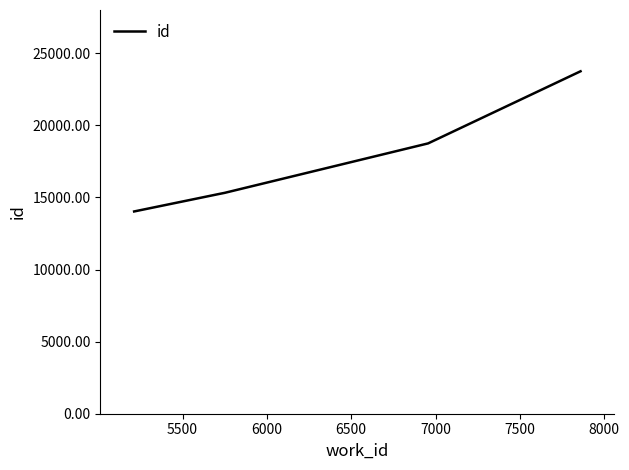

What is the sum of all values?

102355